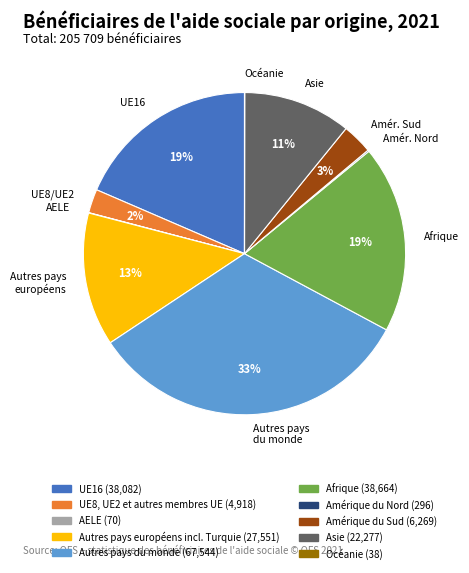

To the nearest percent, what is the difference between the largest and smallest slice percentages?

33%